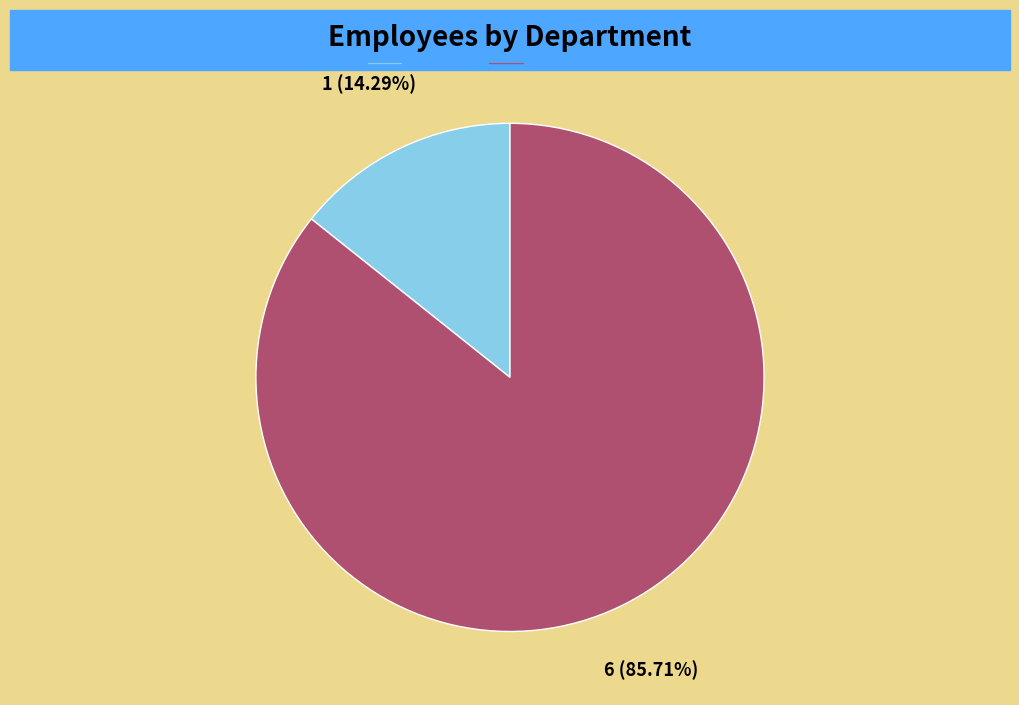

The Administration slice represents 86% of the pie. True or false?

True